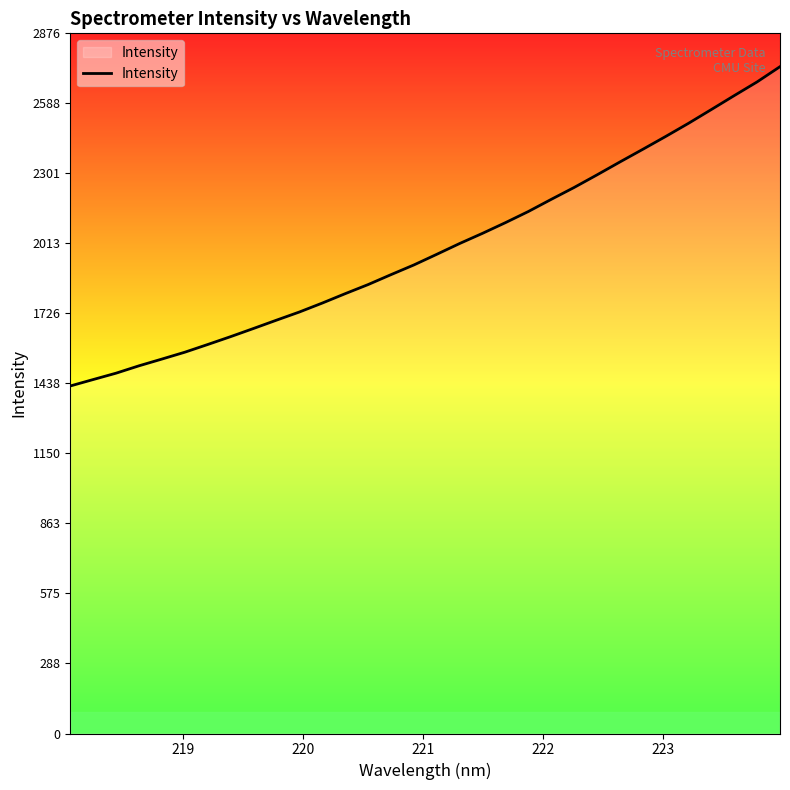

What is the minimum value shown in the chart?

1427.5